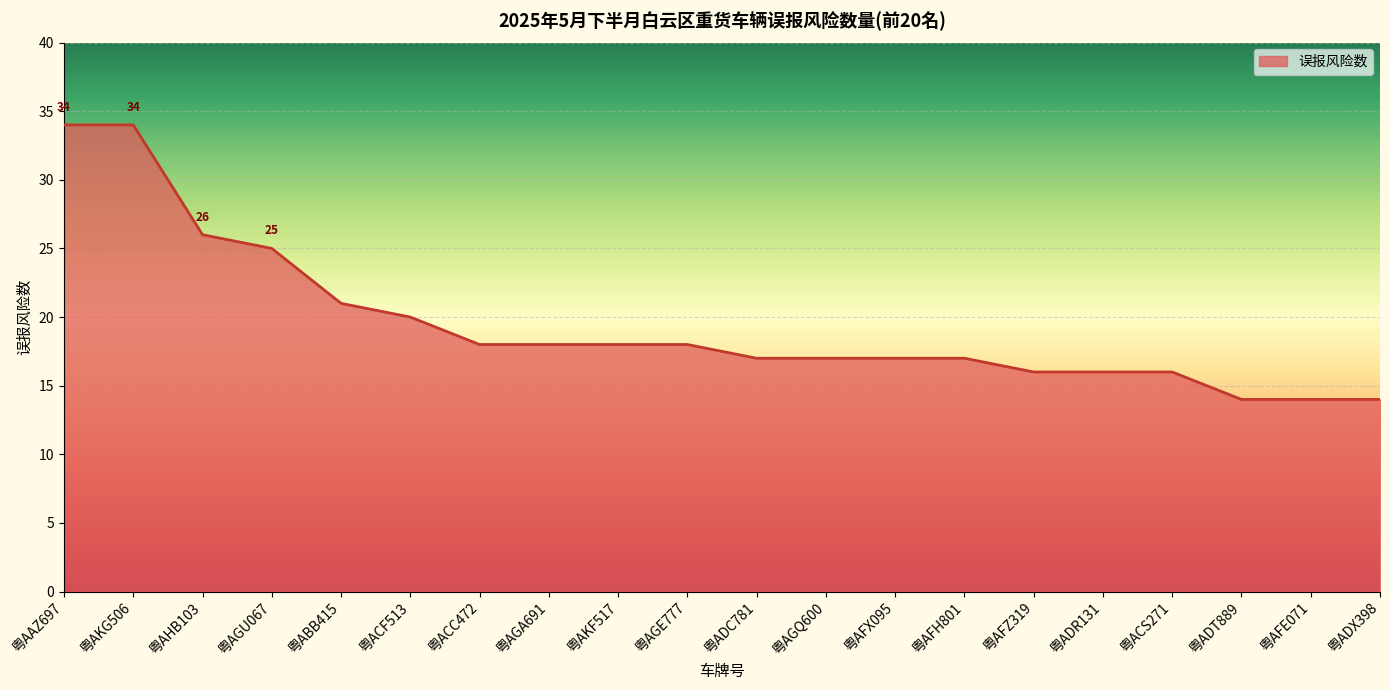

Where is the data nearest to the value 24?

粤AGU067